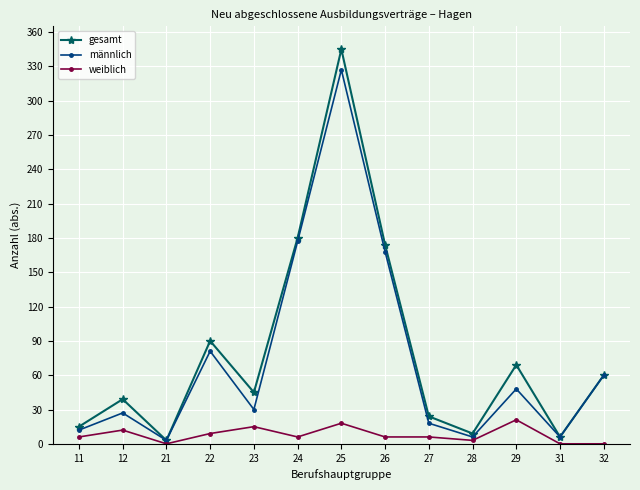

At 11, list the series in order from largest to smallest.

gesamt, männlich, weiblich